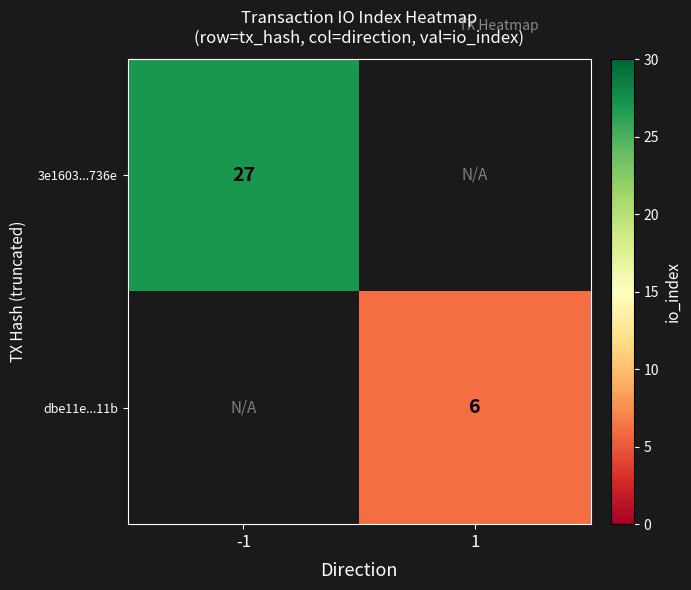

True or false: 3e1603...736e has a value of 9 at -1.

False